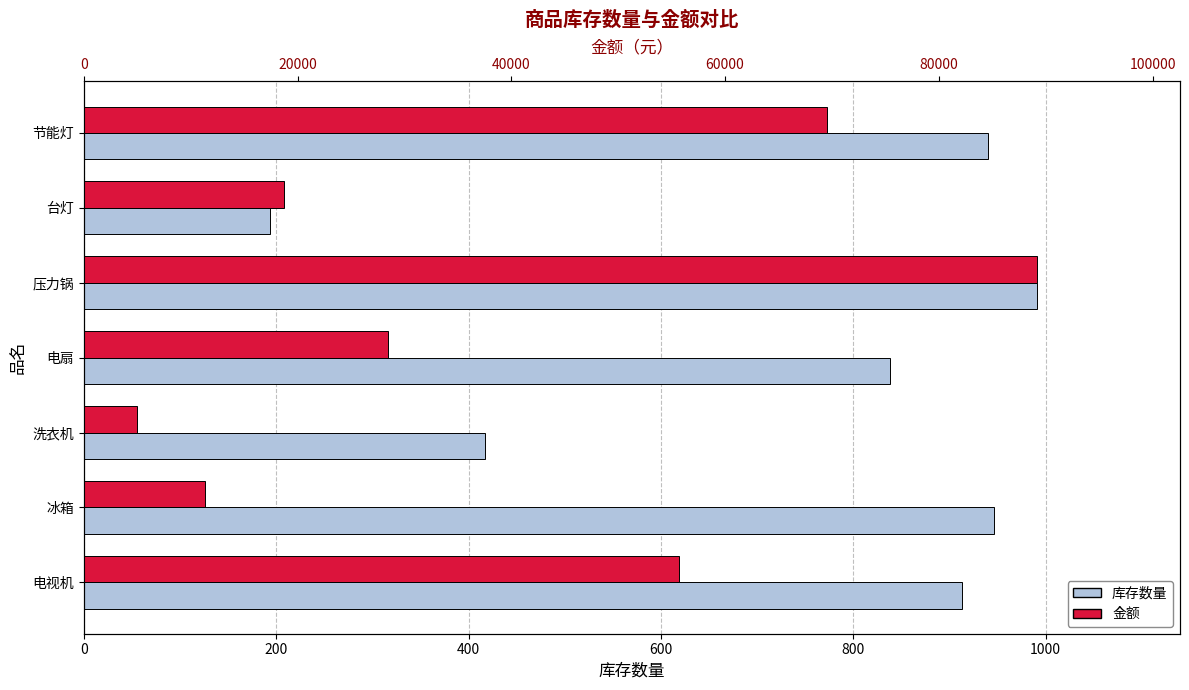

What is the smallest value displayed?

193